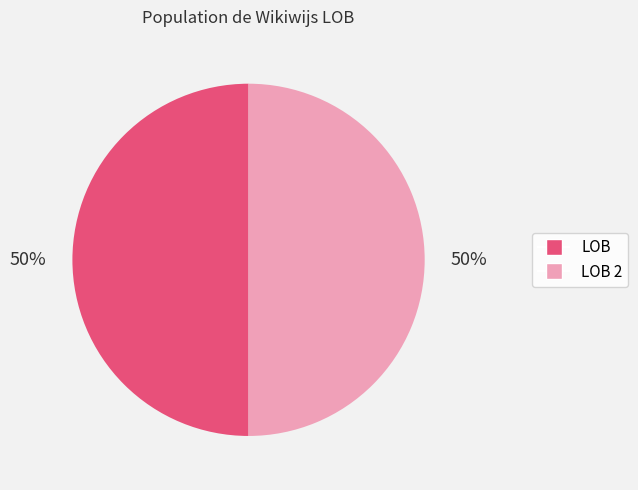

Combined, do LOB 2 and LOB account for over 50%?

Yes